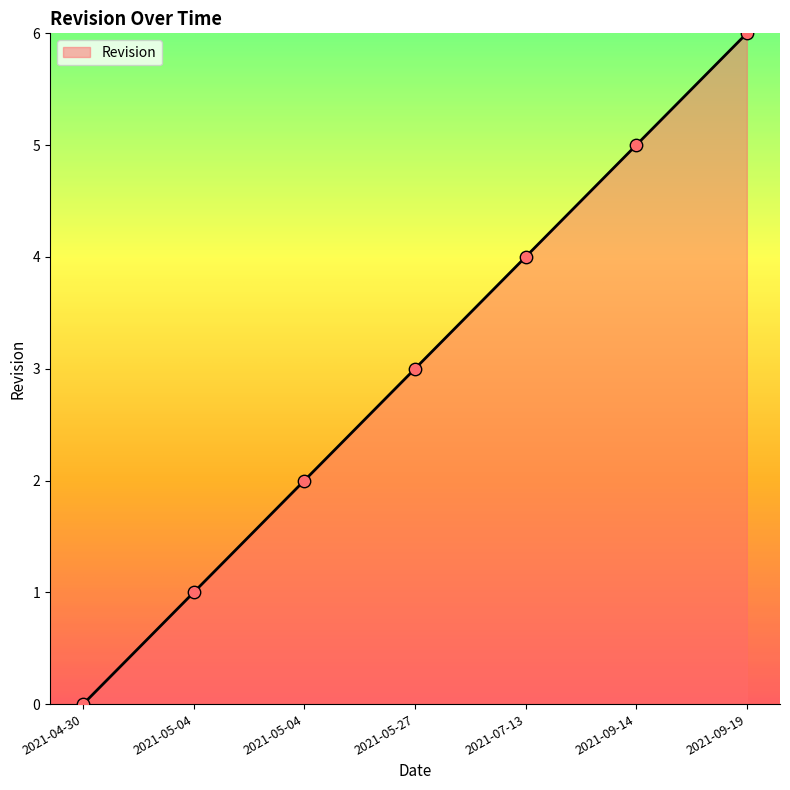

What is the change in value from 2021-04-30 to 2021-05-04?

+1